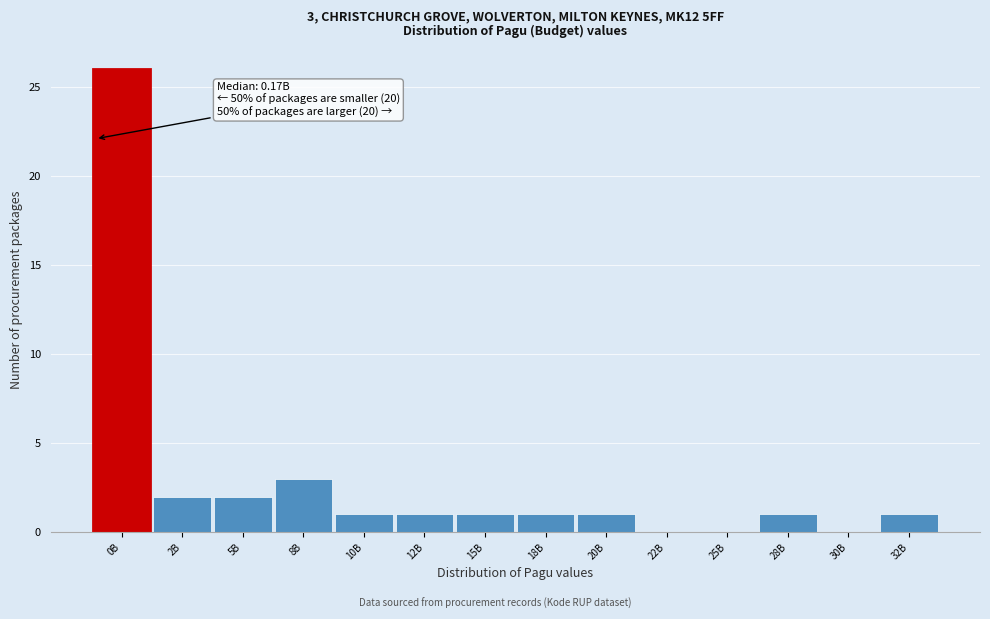

Reading left to right, extract all data points from this chart.

0B=26	2B=2	5B=2	8B=3	10B=1	12B=1	15B=1	18B=1	20B=1	22B=0	25B=0	28B=1	30B=0	32B=1